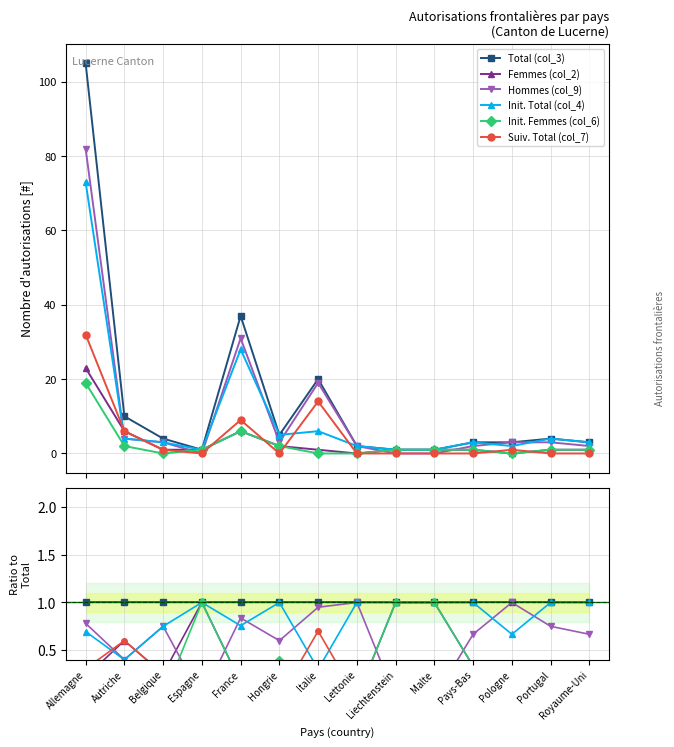

Reading left to right, extract all data points from this chart.

Total (col_3): 1.0	1.0	1.0	1.0	1.0	1.0	1.0	1.0	1.0	1.0	1.0	1.0	1.0	1.0
Femmes (col_2): 0.2	0.6	0.2	1.0	0.2	0.4	0.1	0.0	1.0	1.0	0.3	0.0	0.2	0.3
Hommes (col_9): 0.8	0.4	0.8	0.0	0.8	0.6	0.9	1.0	0.0	0.0	0.7	1.0	0.8	0.7
Init. Total (col_4): 0.7	0.4	0.8	1.0	0.8	1.0	0.3	1.0	1.0	1.0	1.0	0.7	1.0	1.0
Init. Femmes (col_6): 0.2	0.2	0.0	1.0	0.2	0.4	0.0	0.0	1.0	1.0	0.3	0.0	0.2	0.3
Suiv. Total (col_7): 0.3	0.6	0.2	0.0	0.2	0.0	0.7	0.0	0.0	0.0	0.0	0.3	0.0	0.0